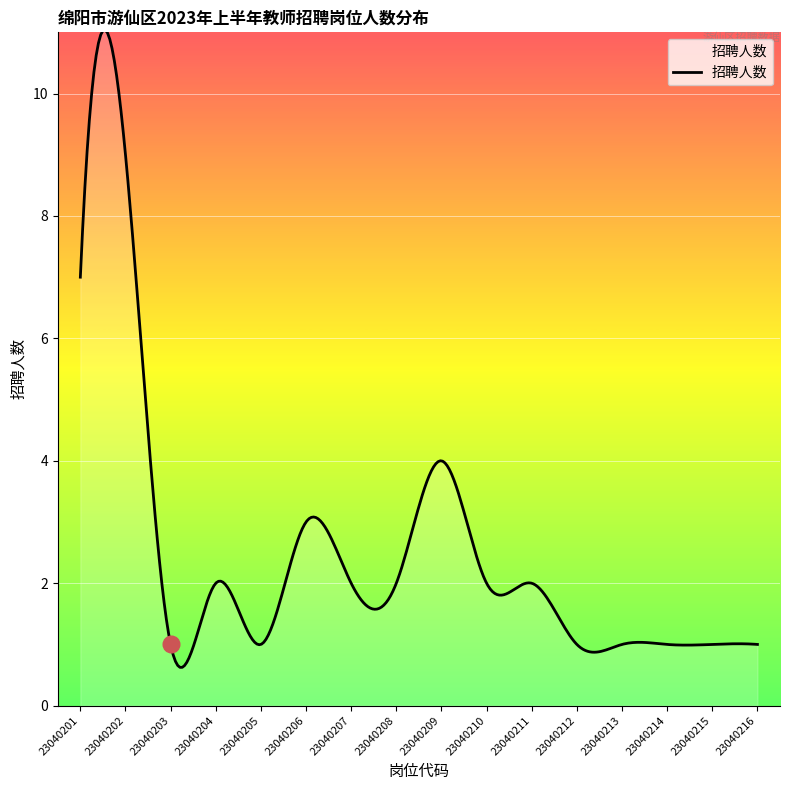

What is the maximum value shown in the chart?

11.0